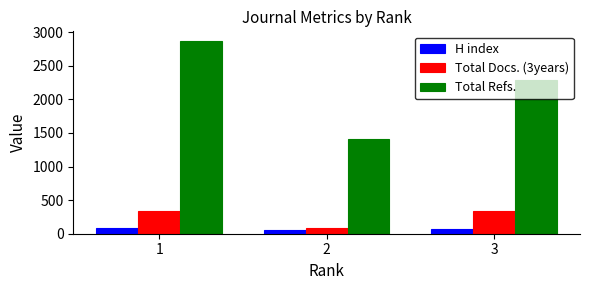

Which series has the largest range (max minus min)?

Total Refs.